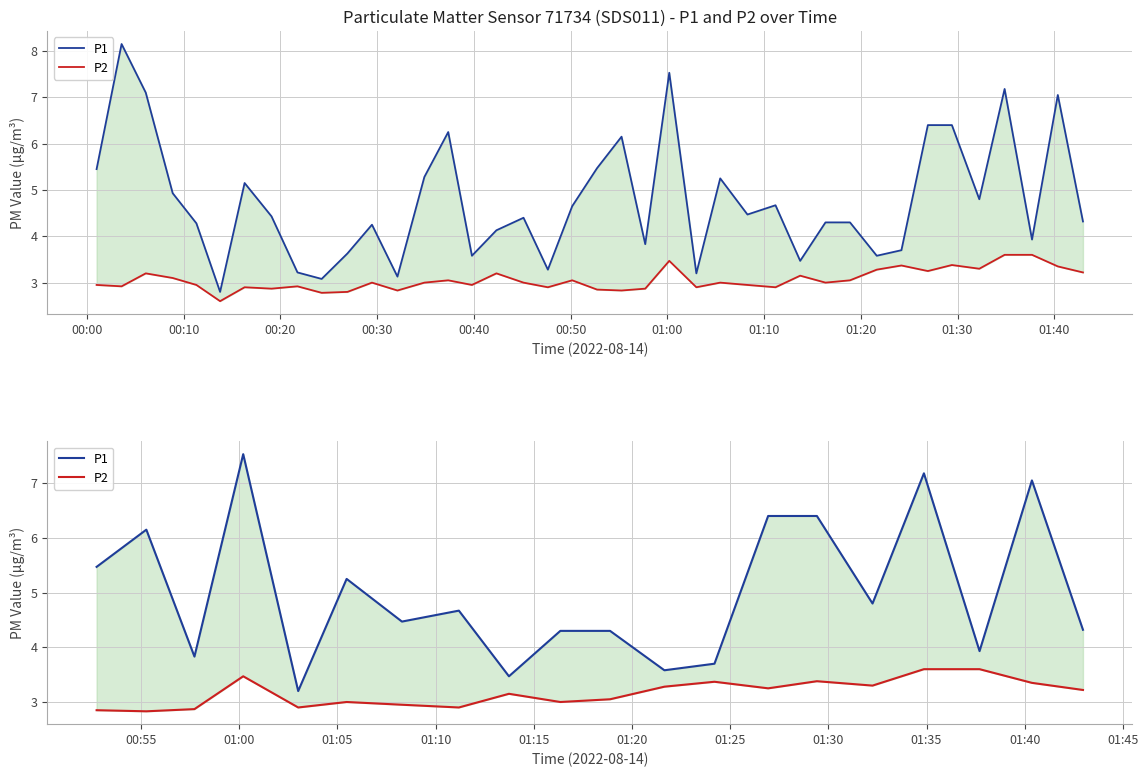

How many data points does each series have?

20